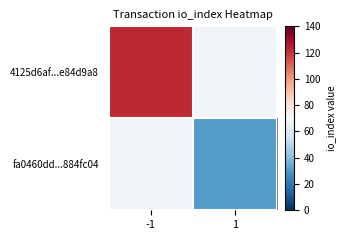

How many data points does each series have?

2